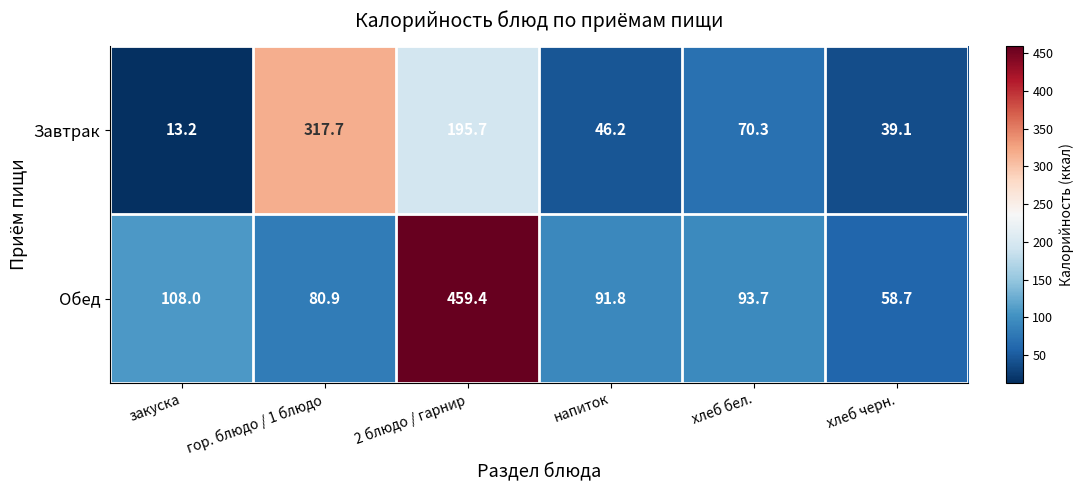

What is the total value across all series at 2 блюдо / гарнир?

655.1